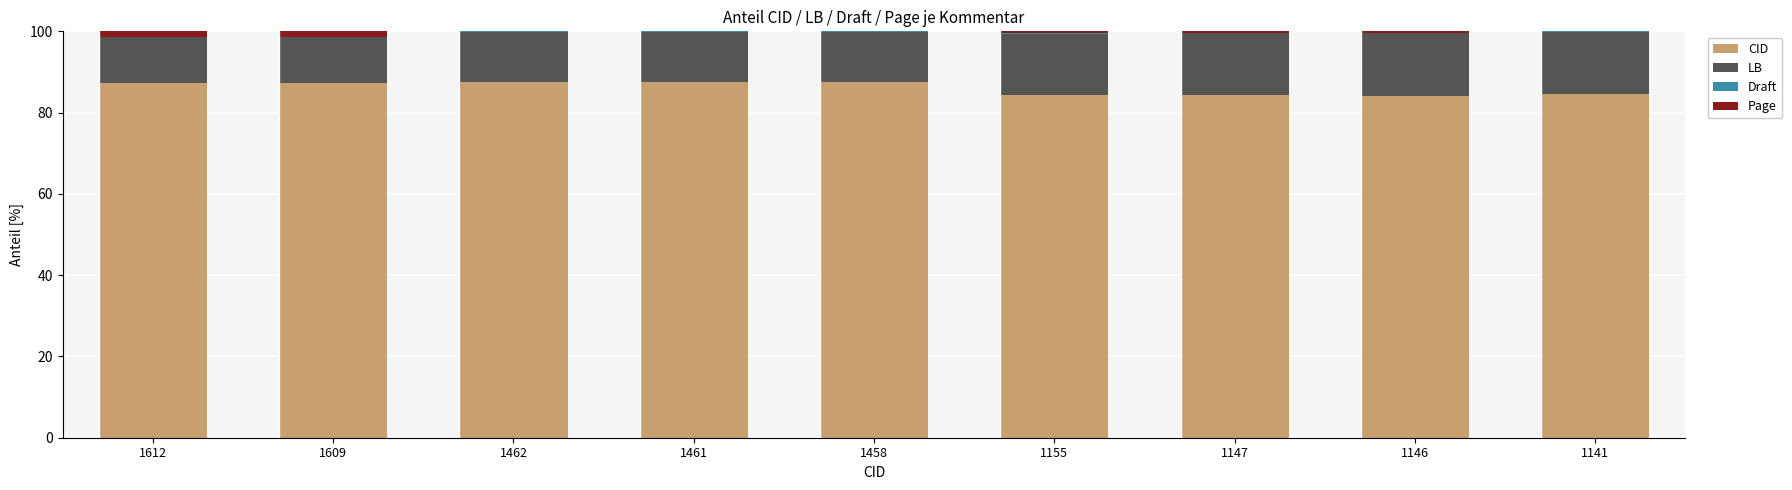

True or false: CID has a value of 87.3 at 1609.

True